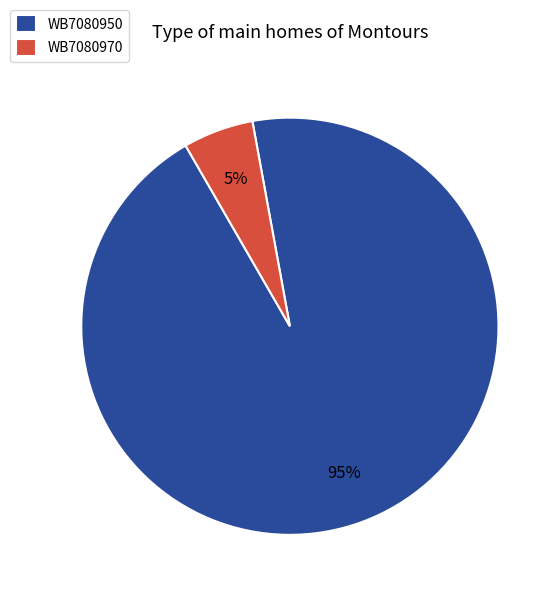

Which category has the smallest portion of the pie?

WB7080970